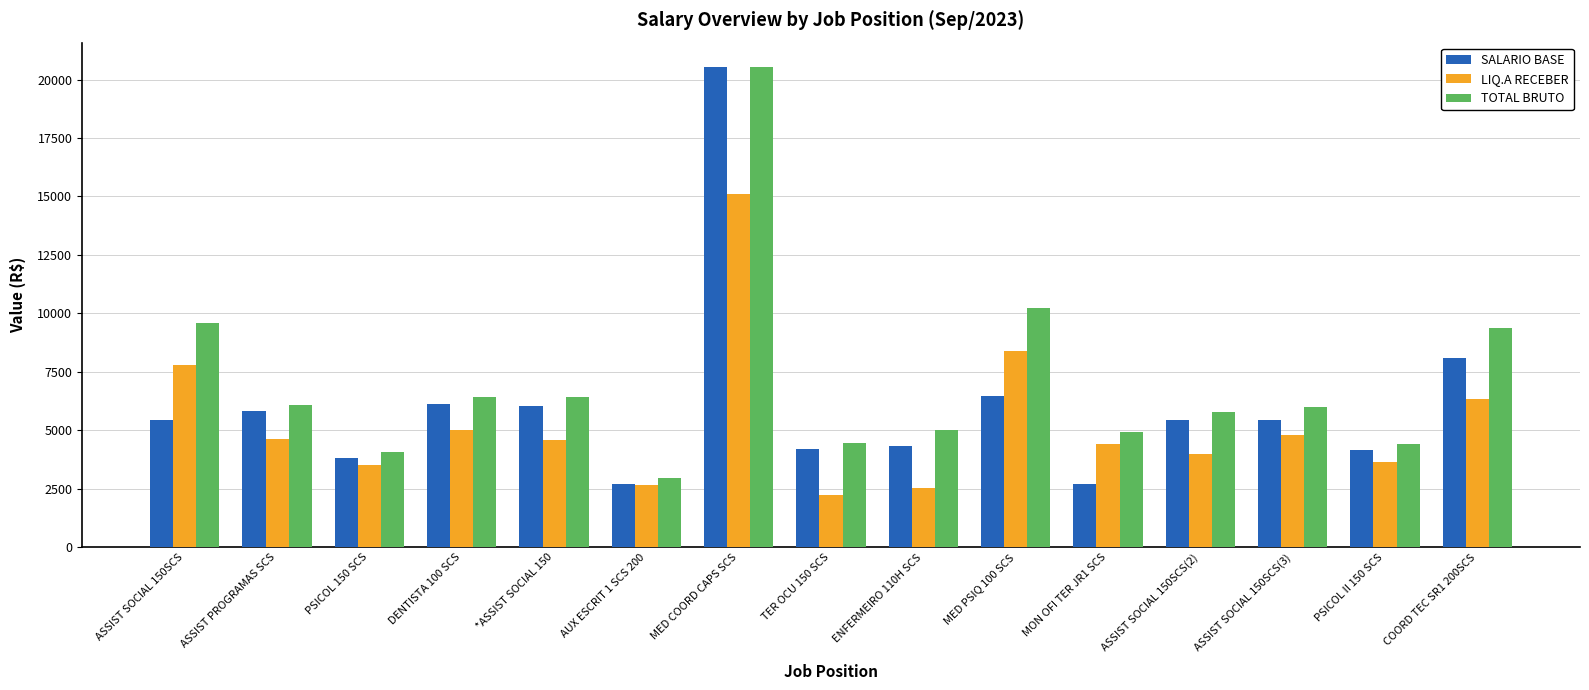

Which series changed the most between *ASSIST SOCIAL 150 and ENFERMEIRO 110H SCS?

LIQ.A RECEBER